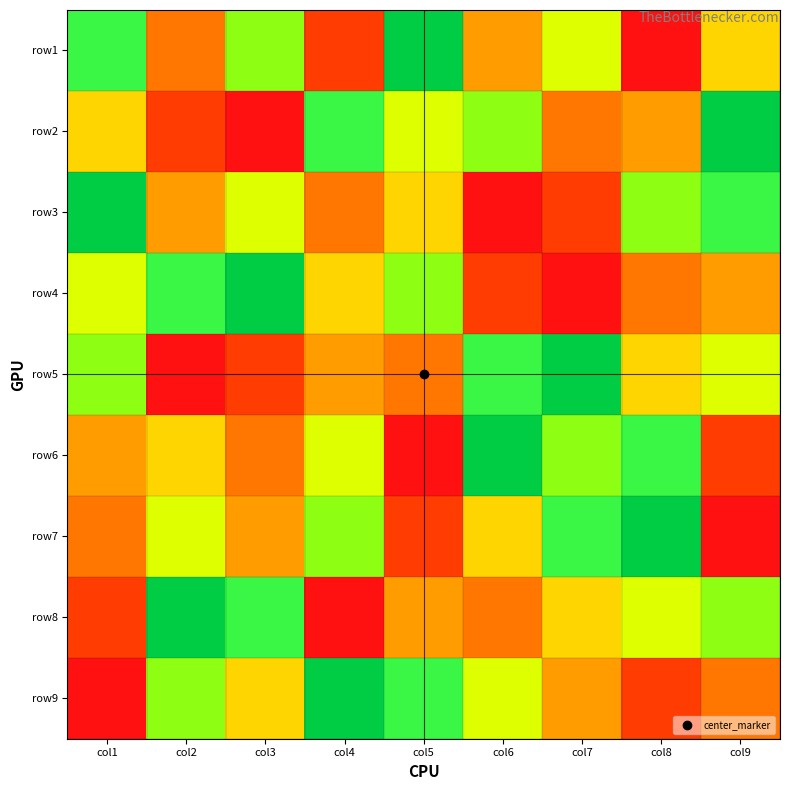

At how many categories does at least one series exceed 1?

9